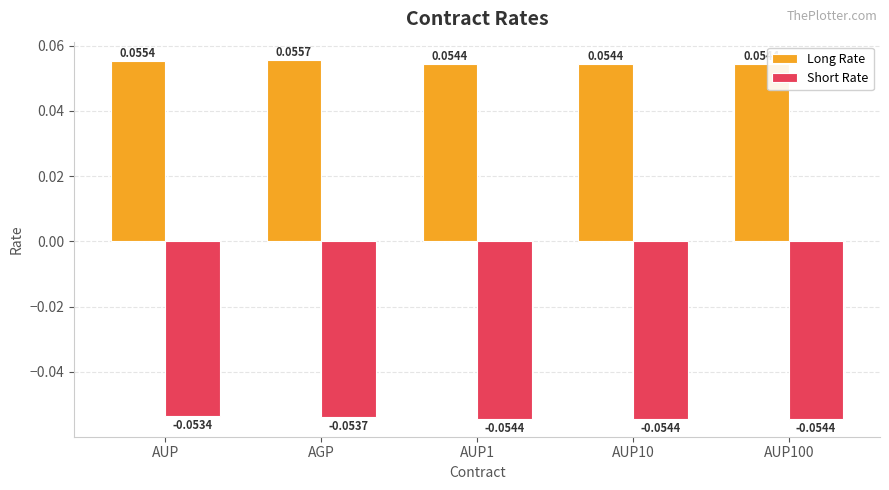

At which label does Short Rate reach its peak?

AUP